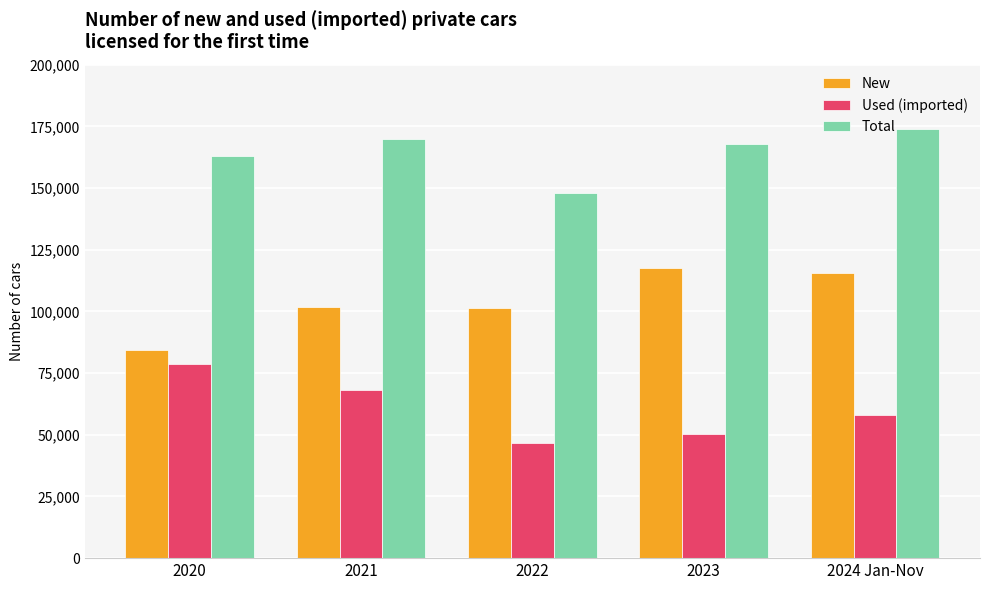

The Total series shows 147916 at 2022. True or false?

True